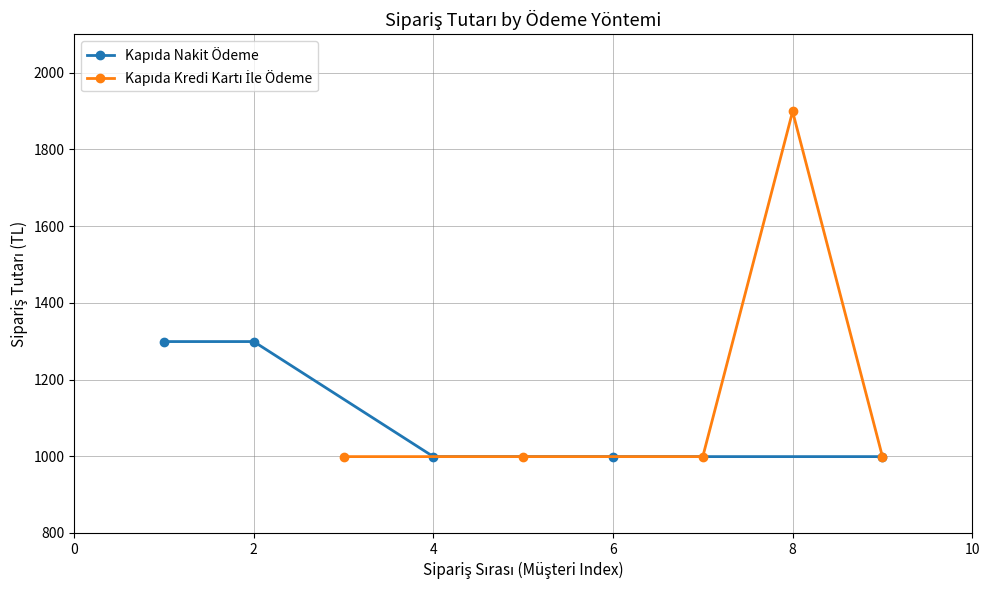

Which series has the widest spread of values?

Kapıda Kredi Kartı İle Ödeme